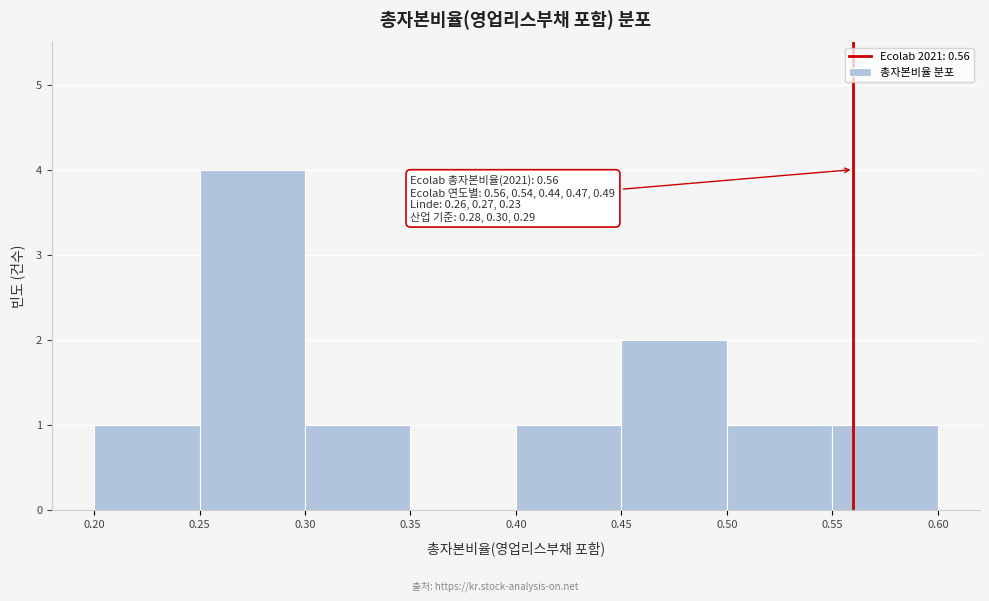

Over which range of the x-axis is the bar tallest?

0.25 to 0.30